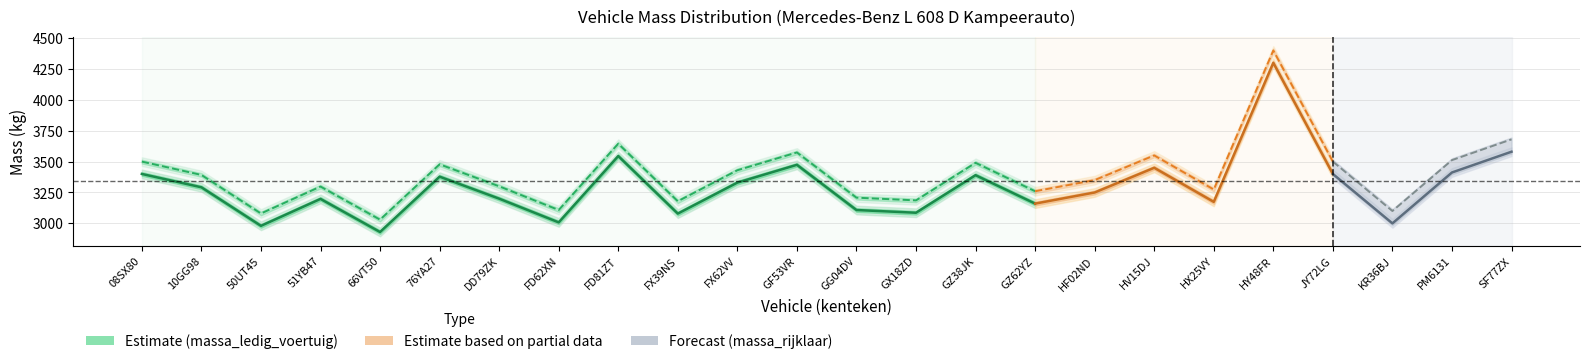

What value does the massa_ledig_voertuig series have at GX18ZD?

3086